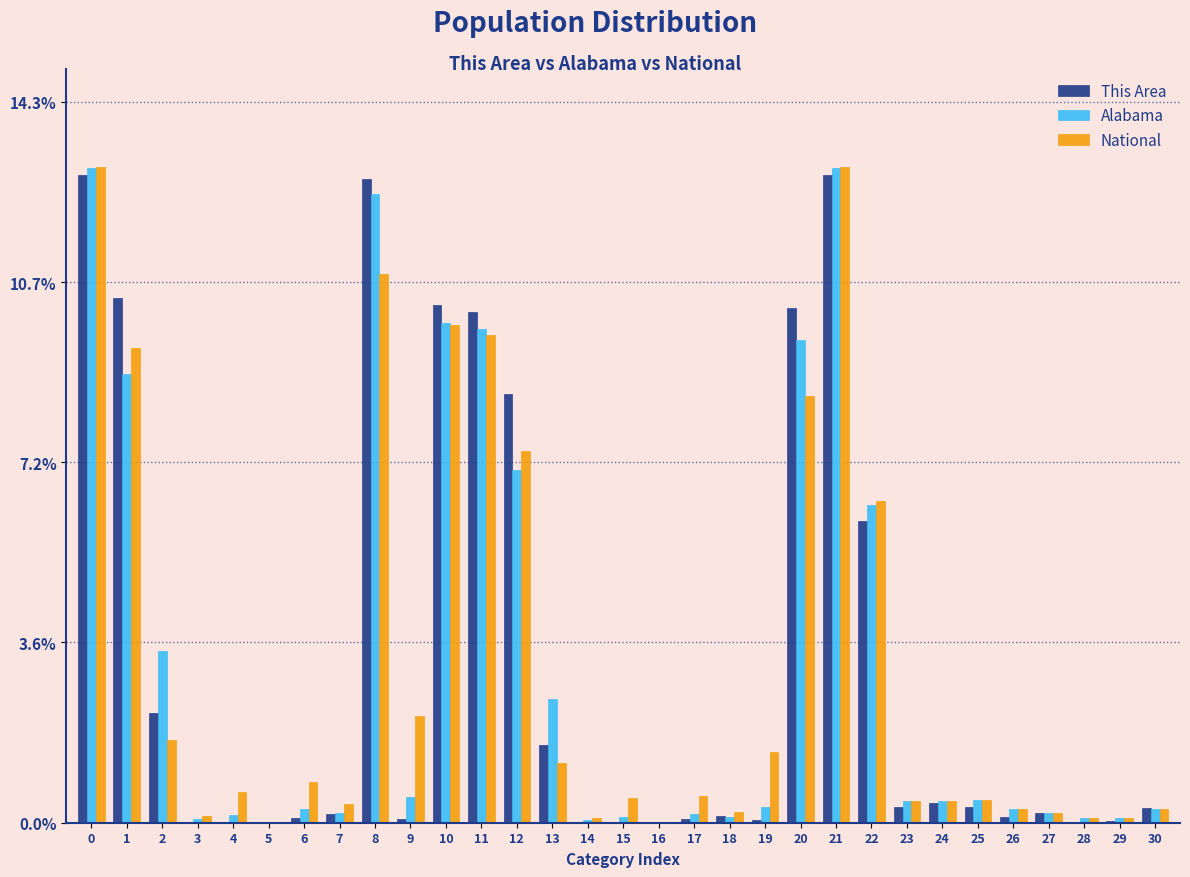

What are all the series names shown in the legend?

This Area, Alabama, National